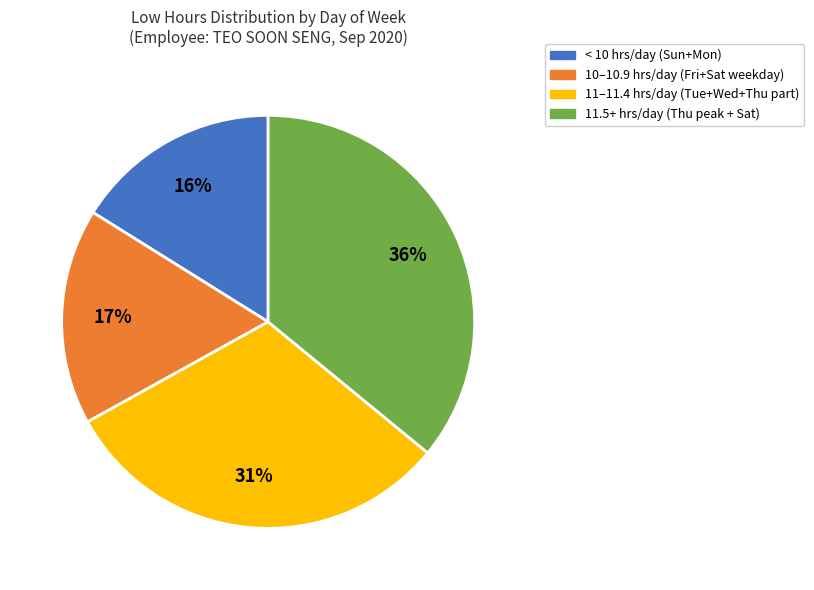

To the nearest percent, what is the difference between the largest and smallest slice percentages?

20%